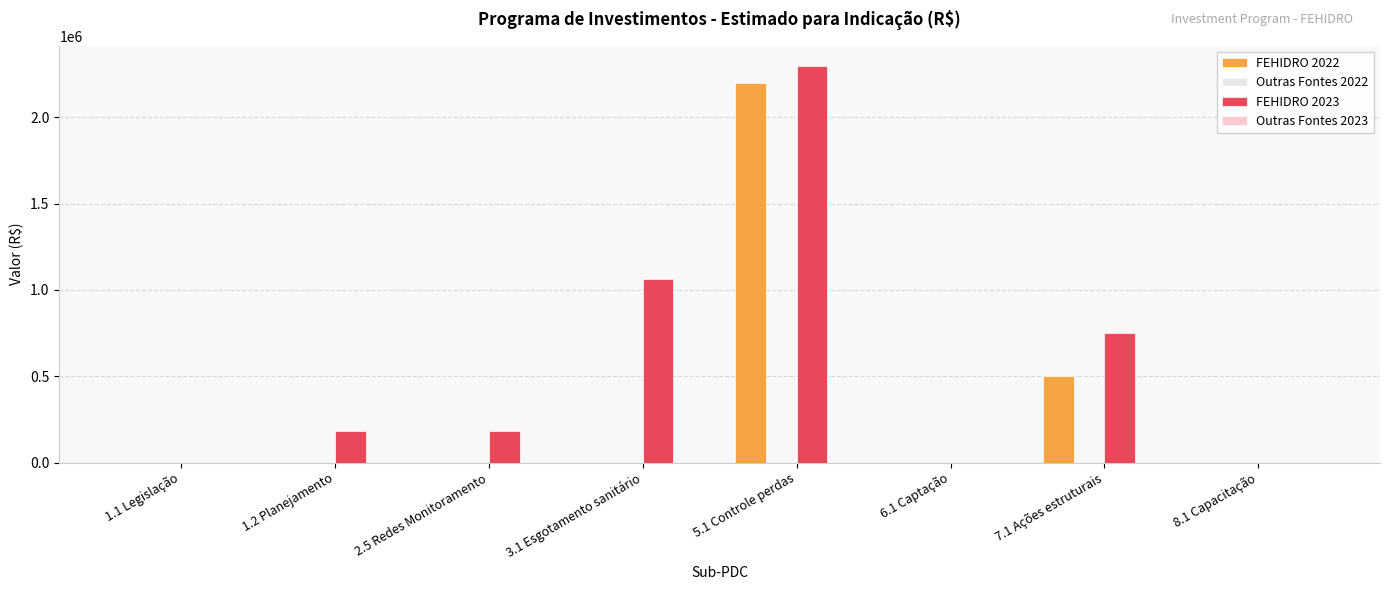

Which label corresponds to the largest value in the chart?

5.1 Controle perdas